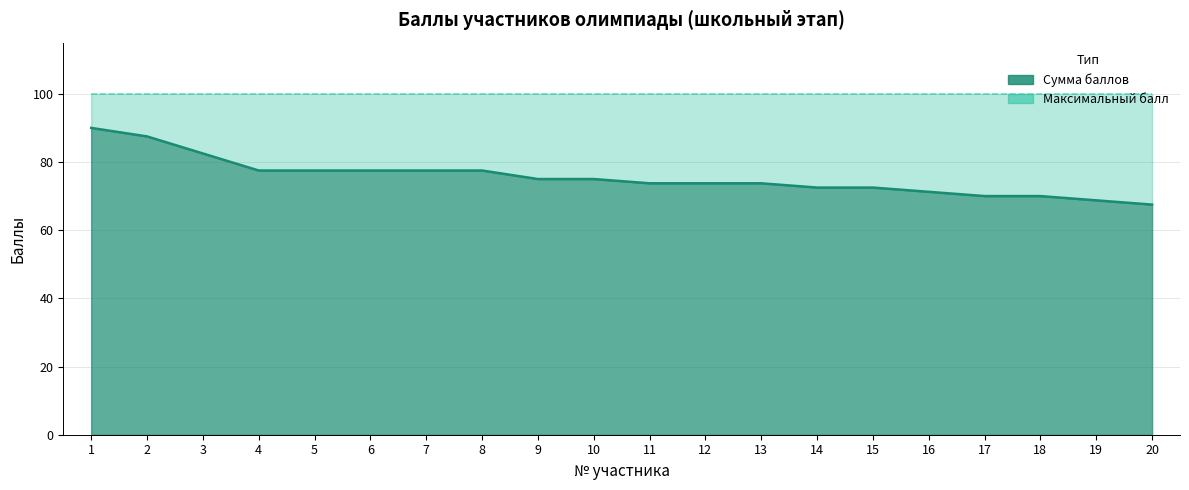

List the labels in order of value, largest first.

1, 2, 3, 4, 5, 6, 7, 8, 9, 10, 11, 12, 13, 14, 15, 16, 17, 18, 19, 20